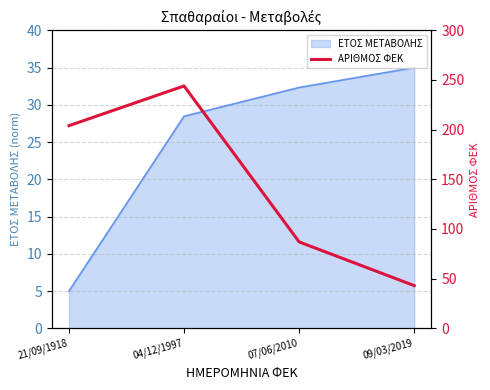

What is the difference between the values at 21/09/1918 and 04/12/1997?

40